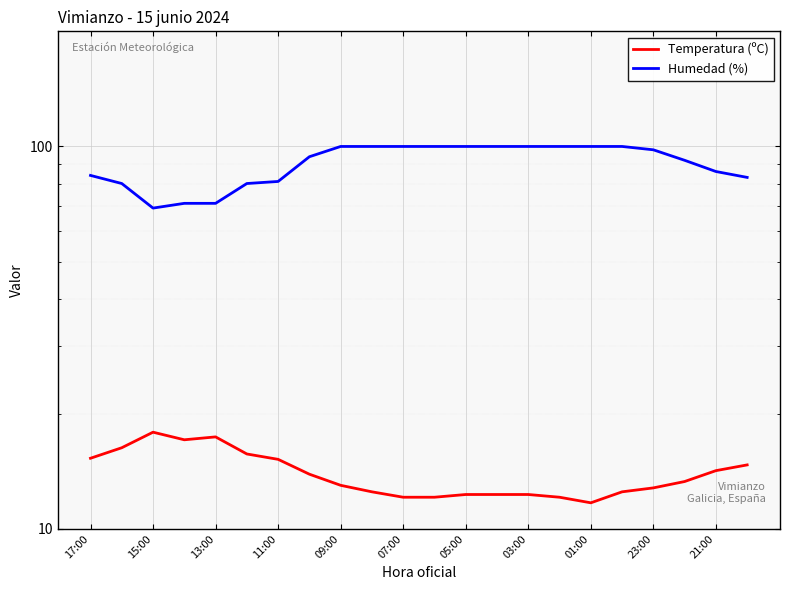

Which has a higher value, 11:00 or 20?

11:00